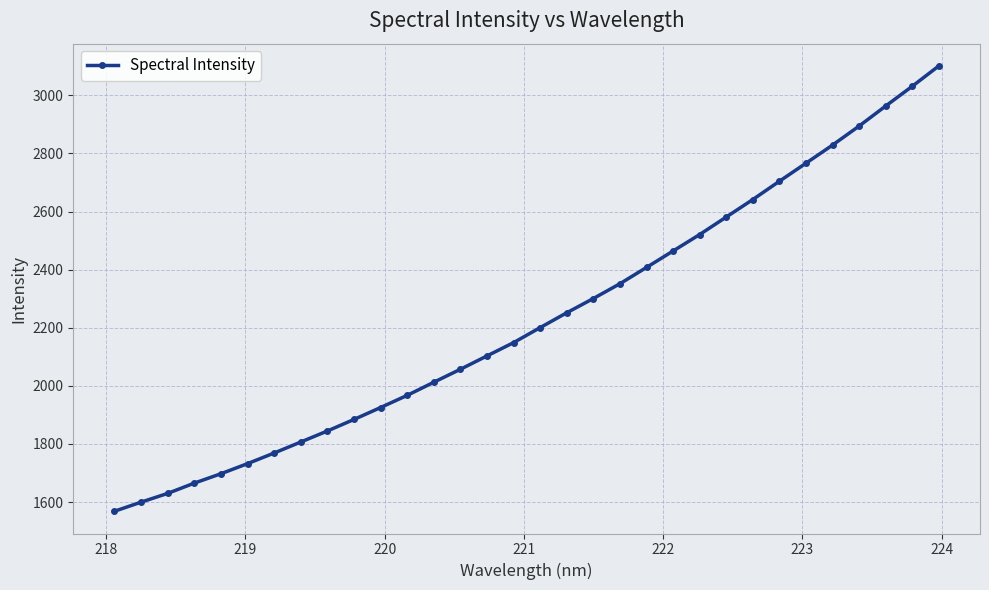

True or false: there are more than 2 points higher than both neighbors.

False